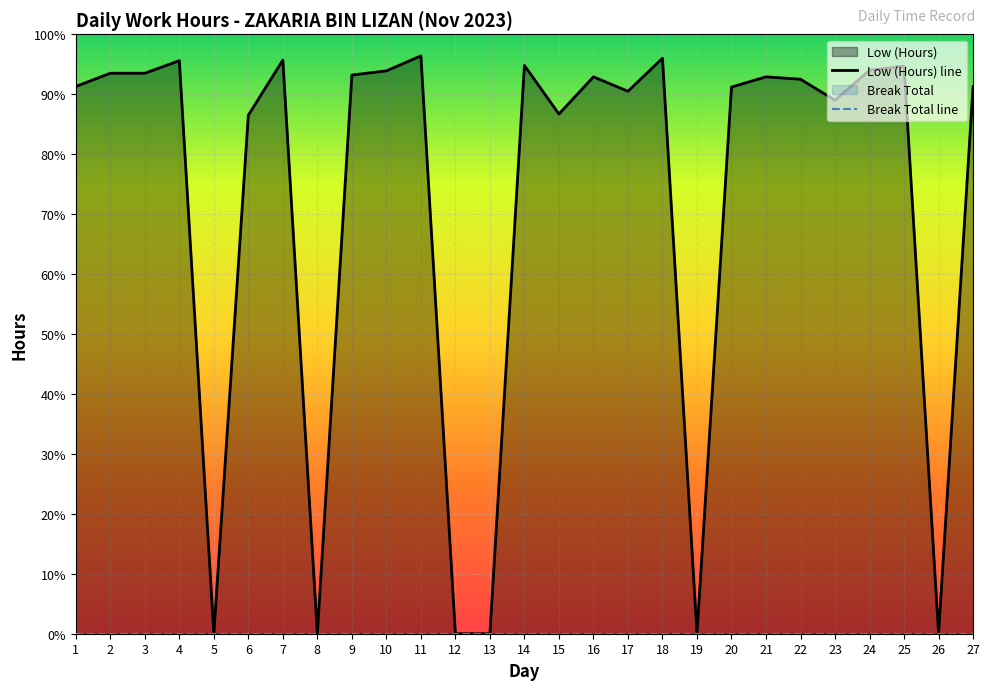

True or false: Low (Hours) line and Break Total line intersect in this chart.

False